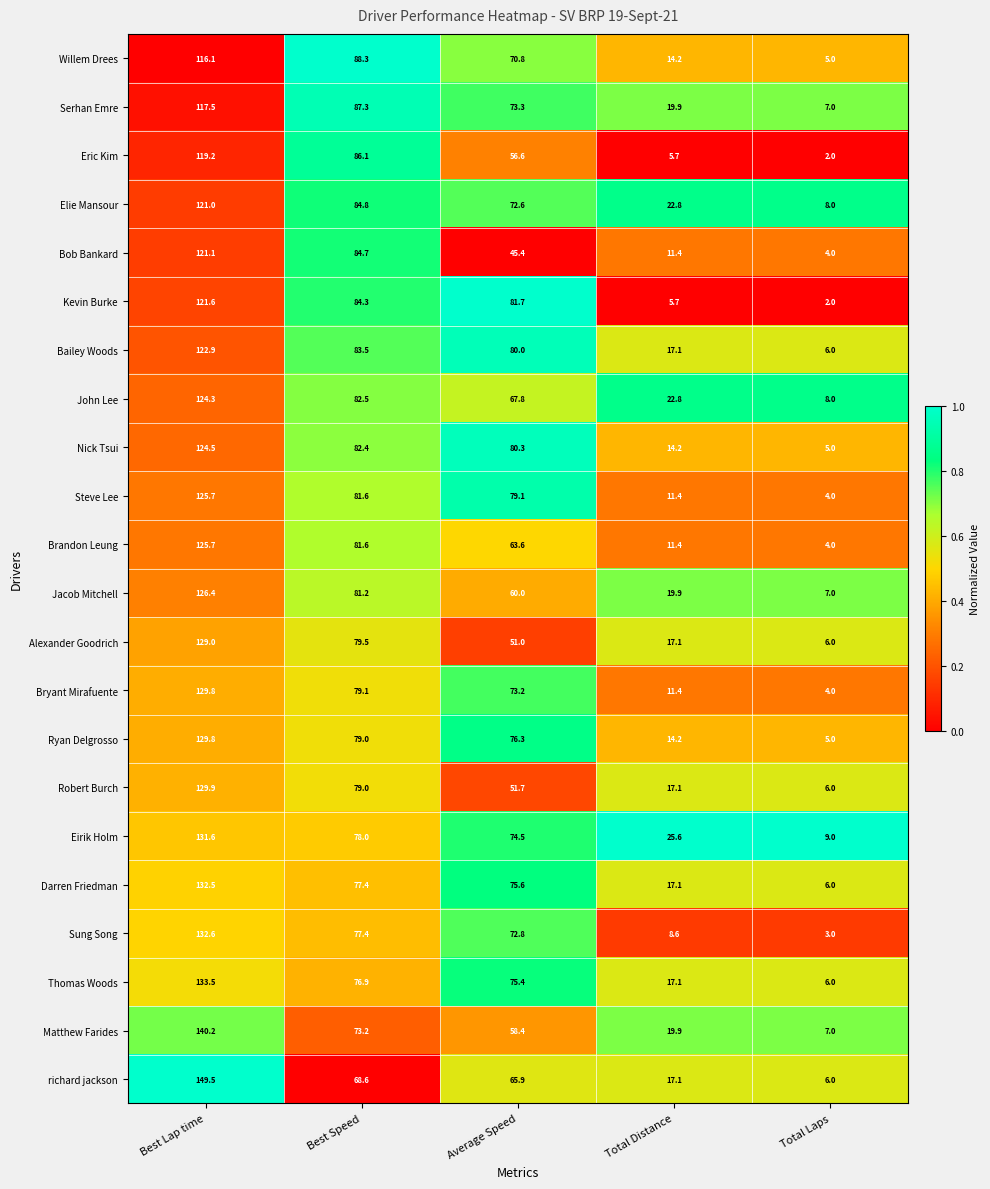

Which series has the largest total across all categories?

Eirik Holm